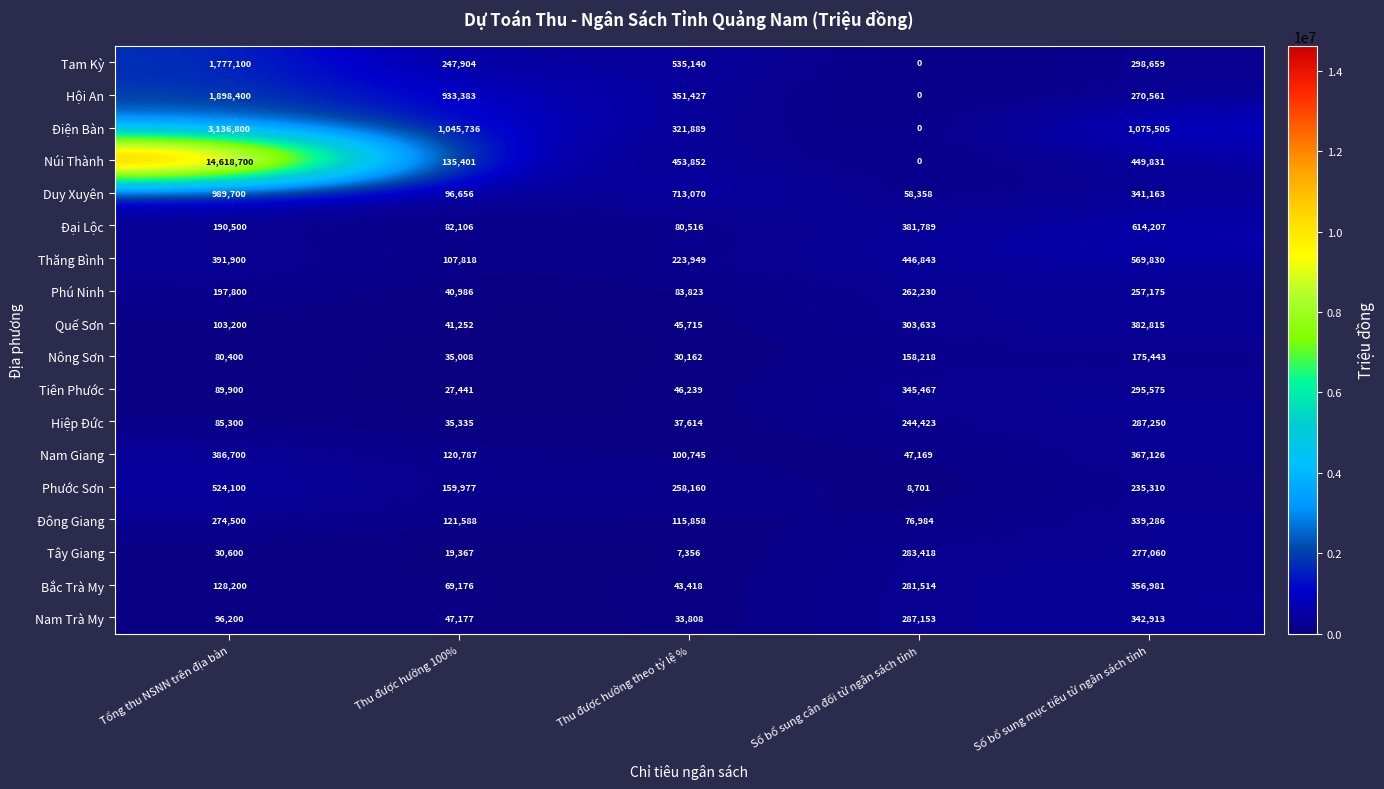

Which series changed the most between Số bổ sung cân đối từ ngân sách tỉnh and Số bổ sung mục tiêu từ ngân sách tỉnh?

Điện Bàn